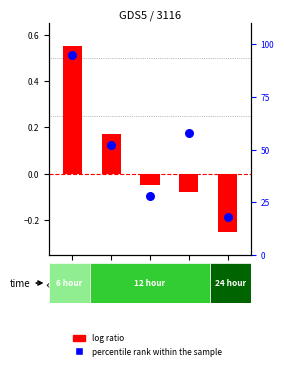

At which category is the sum across all series the highest?

Europe